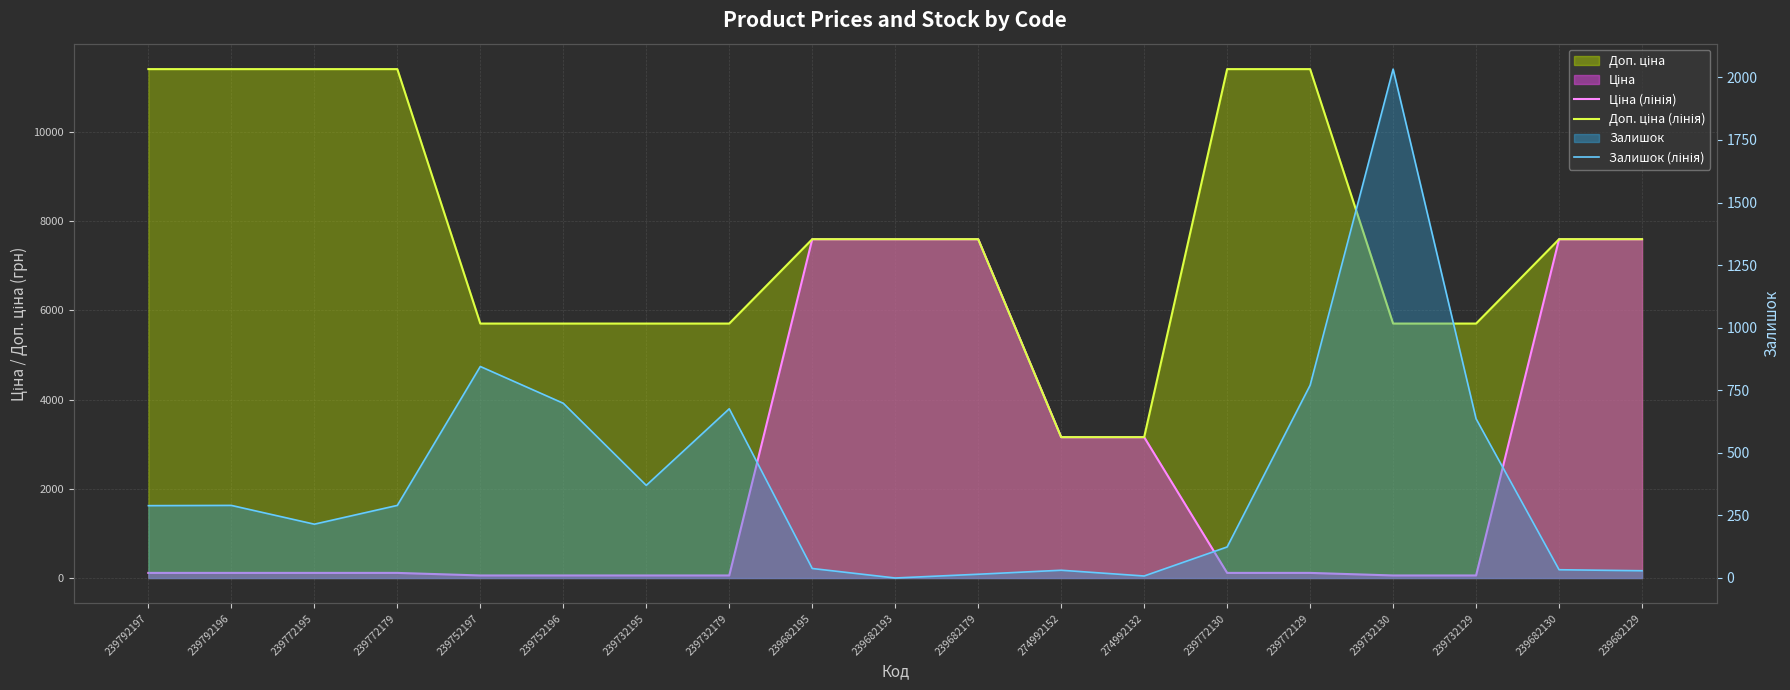

At which category is the sum across all series the highest?

239682195